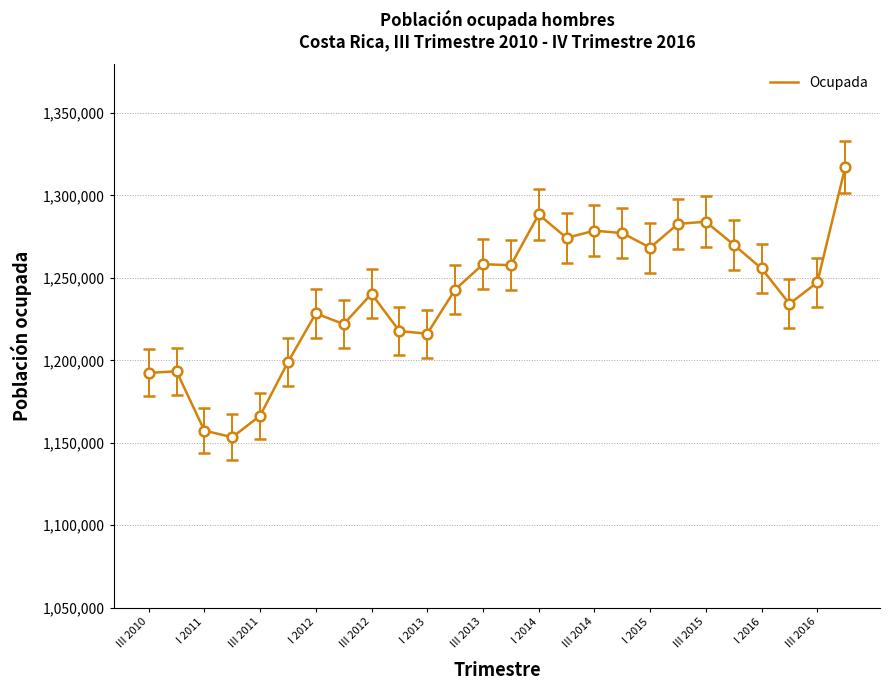

Is this an area chart (filled region under the line)?

No